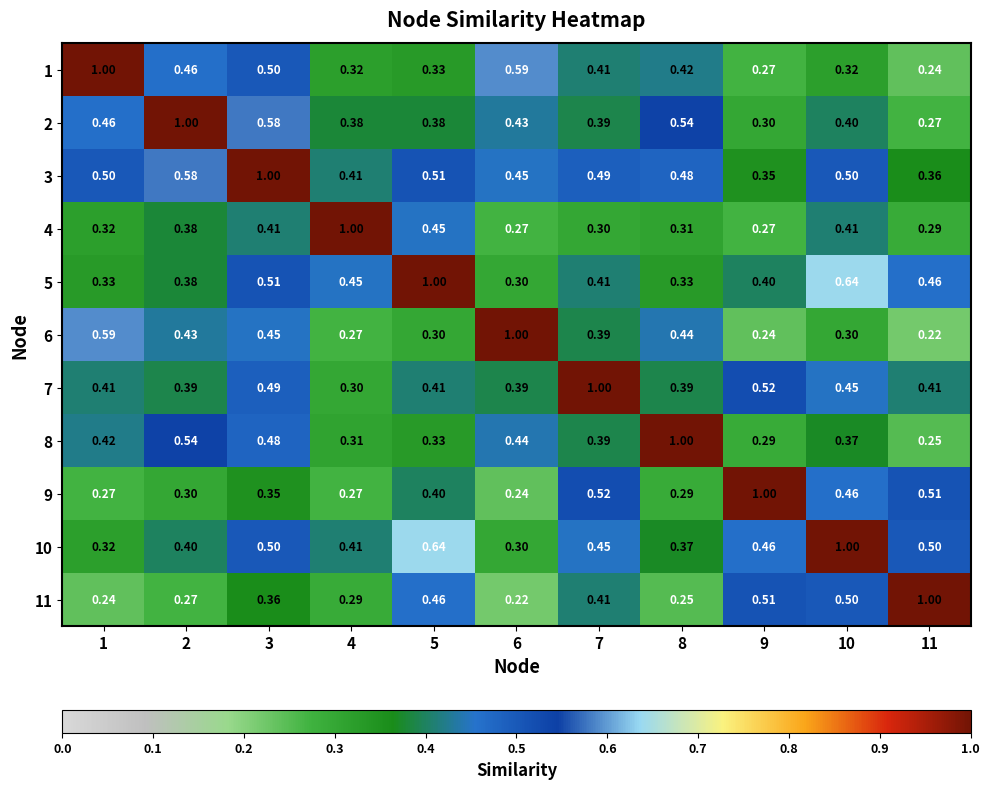

At which category is the sum across all series the highest?

3